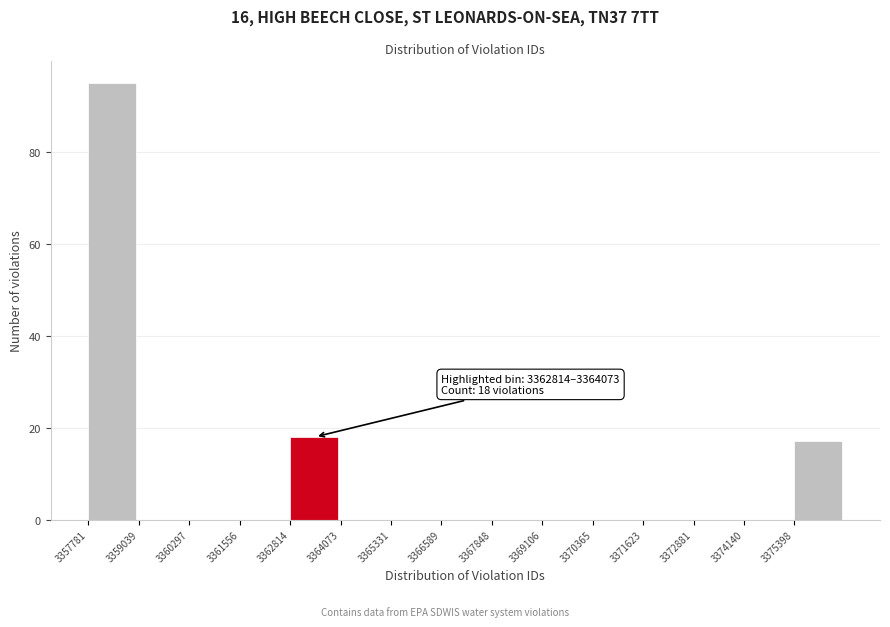

Which range on the x-axis has the tallest bar?

3357800 to 3359000